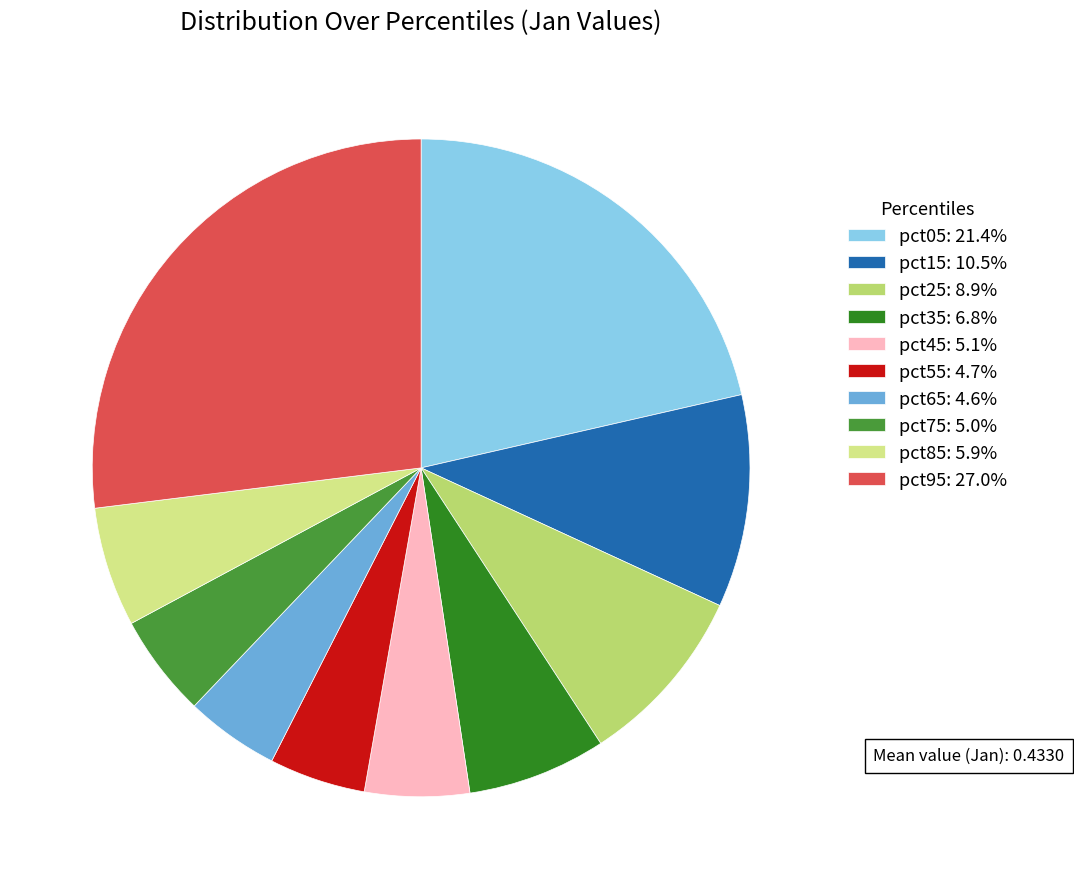

Is it true that pct85 is 6% of the pie?

True